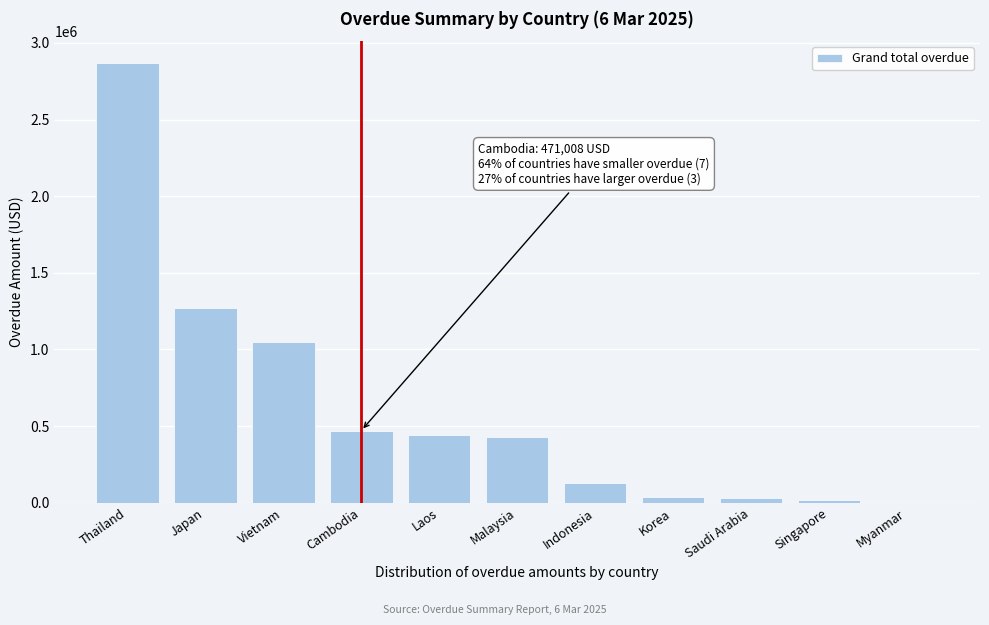

True or false: the data shows 471007.6 at Cambodia.

True